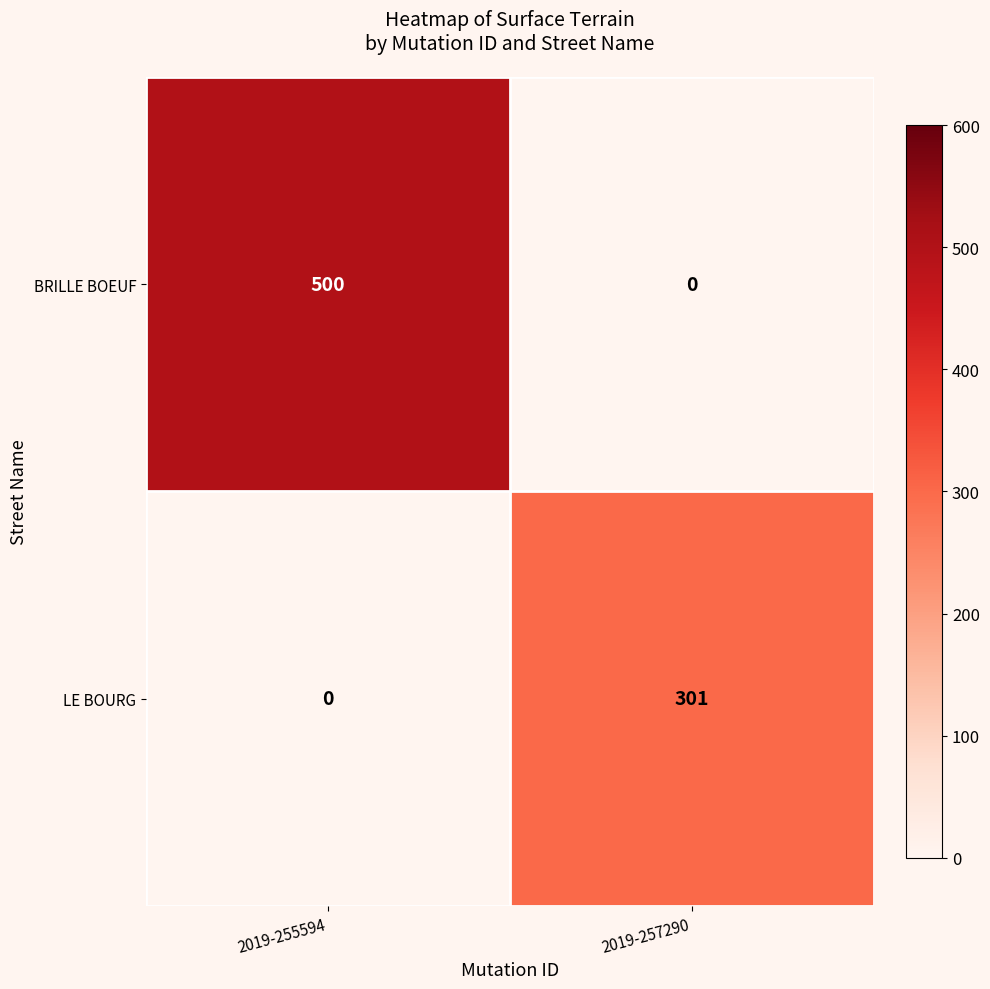

Is it true that LE BOURG equals 182 at 2019-255594?

False